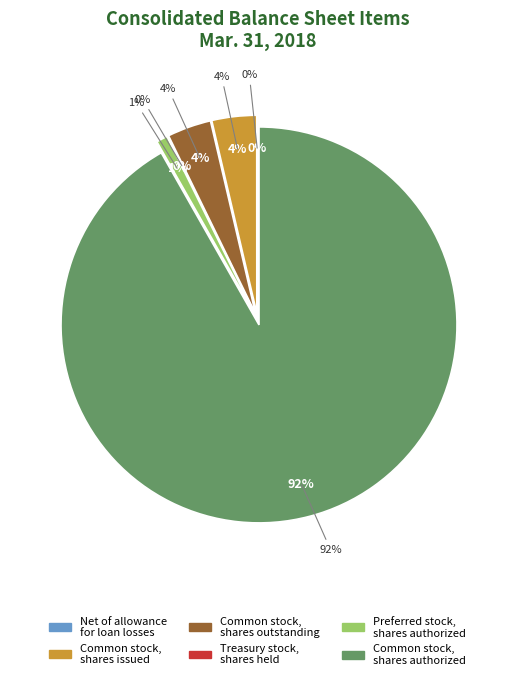

What is the change in value from Common stock, shares issued to Common stock, shares outstanding?

-73741